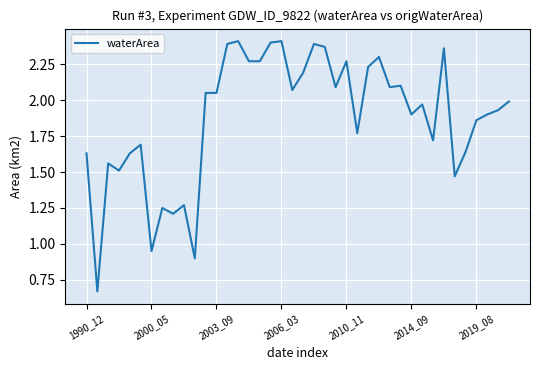

How many lines are shown in the chart?

1